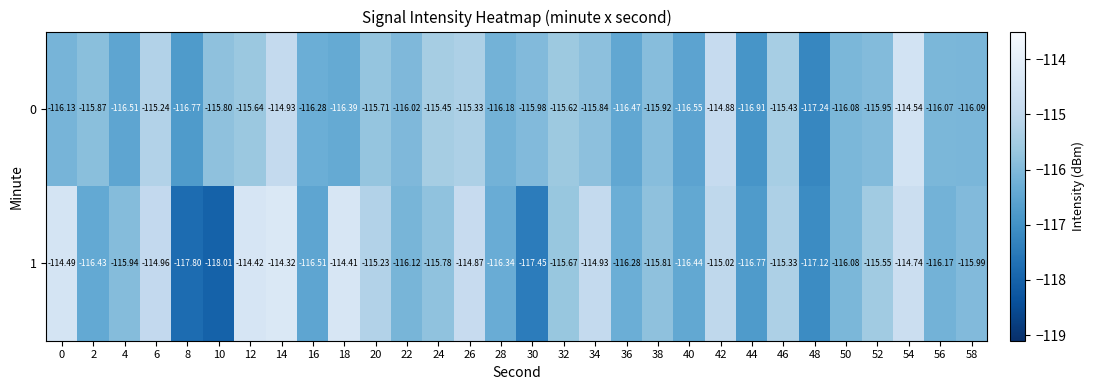

Is the value of 0 at 40 greater than the value of 1 at 34?

No